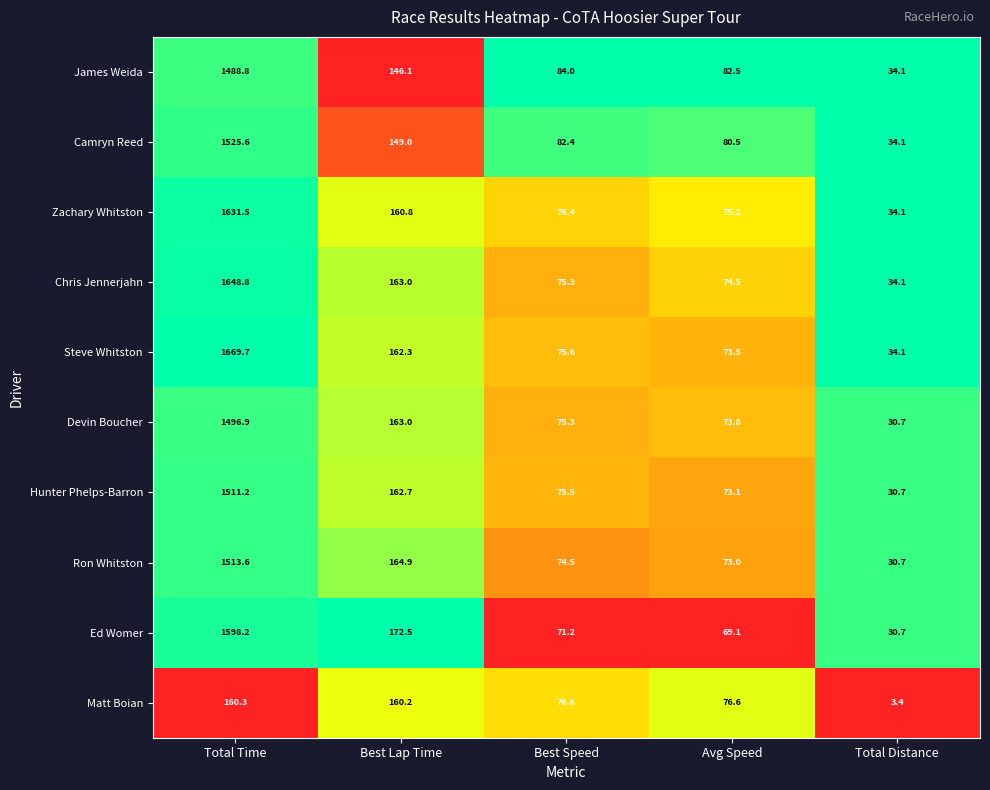

The Ron Whitston series shows 530.7 at Total Time. True or false?

False